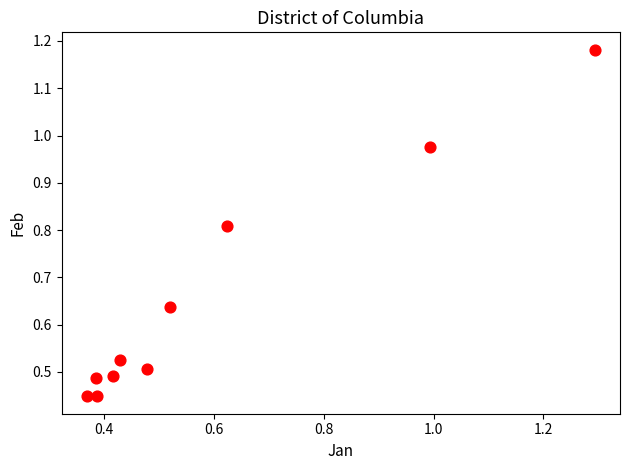

What is the range of Y values (max minus min)?

0.7